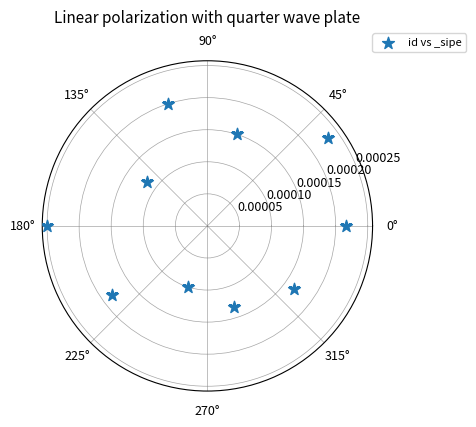

What is the range of X values (max minus min)?

5.7